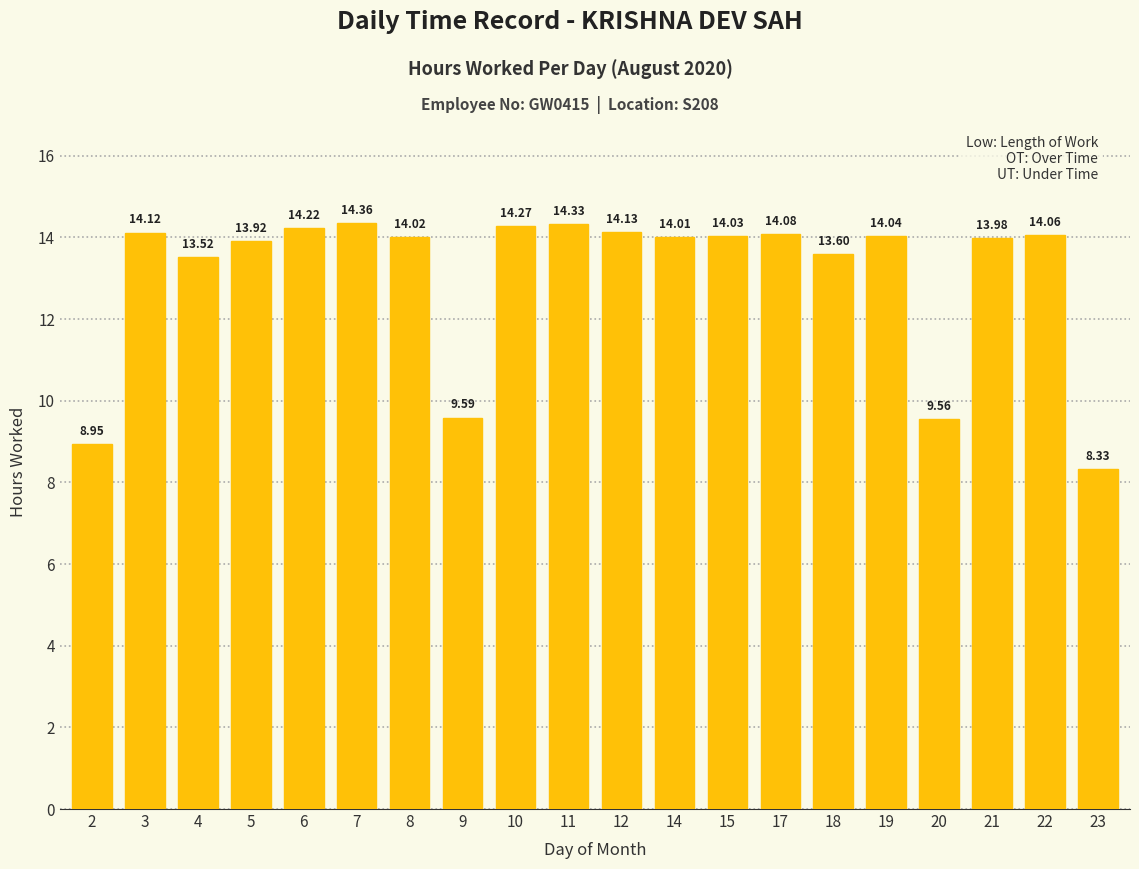

How many bars are there in total?

20